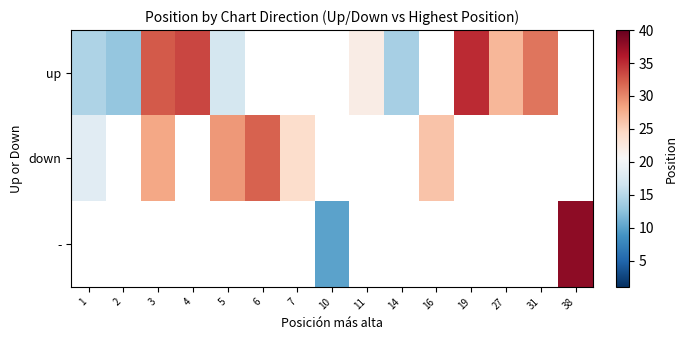

How many values in the up series are below 32?

7